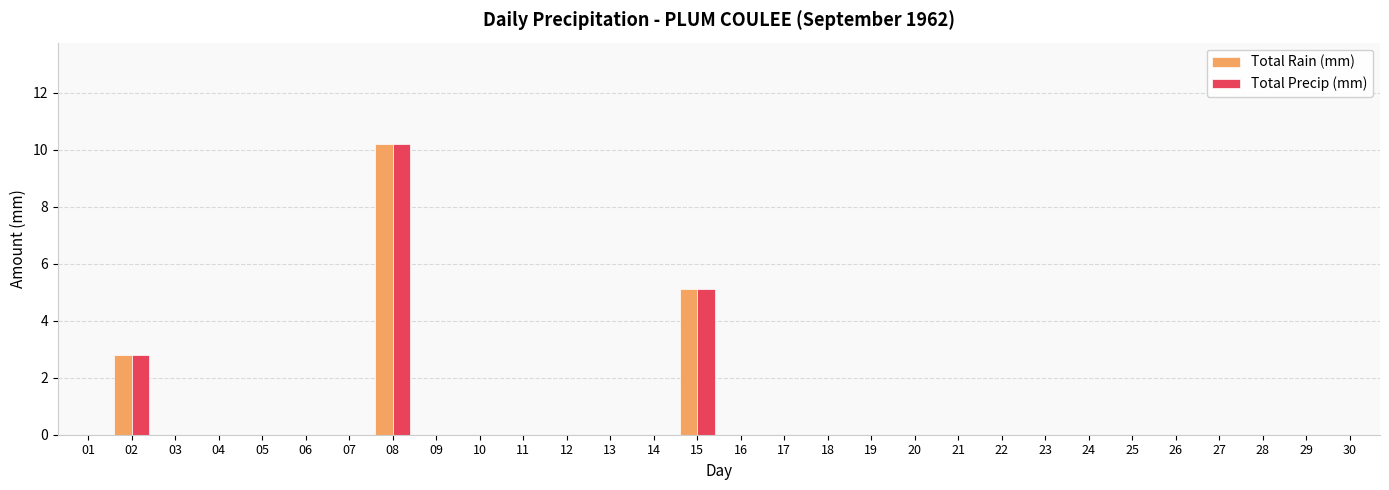

What is the sum of the Total Rain (mm) values at 06 and 02?

2.8